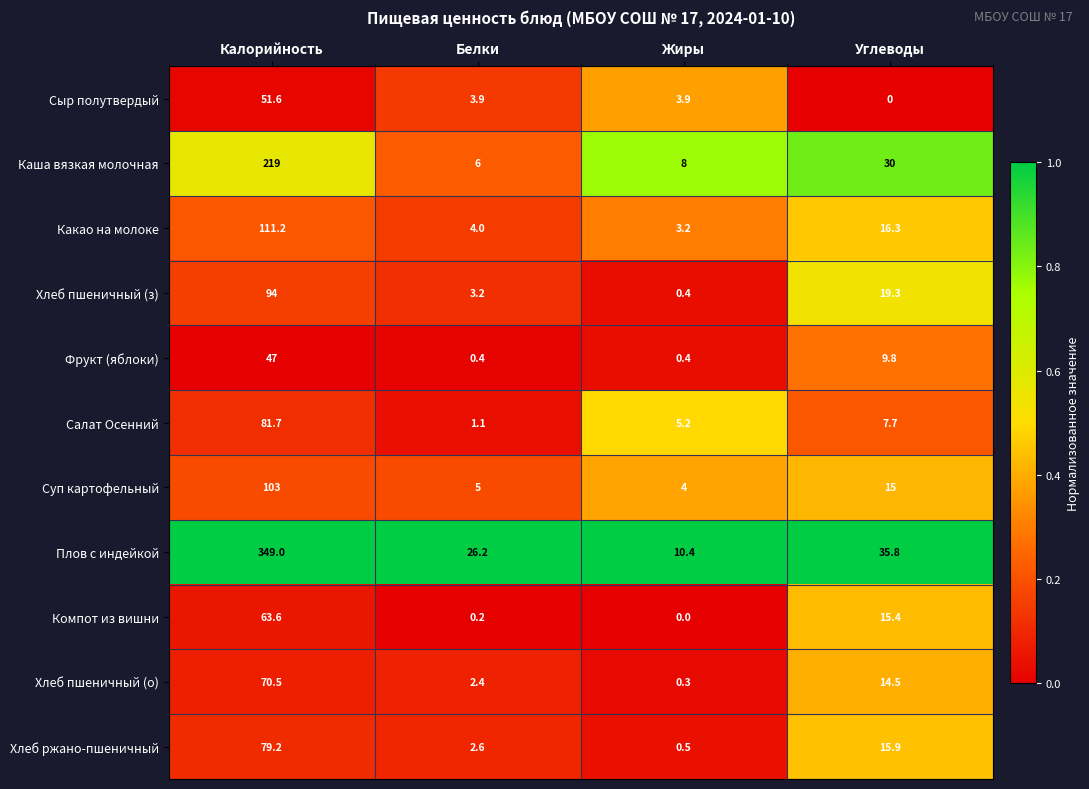

What is the average value of the Компот из вишни series?

19.8